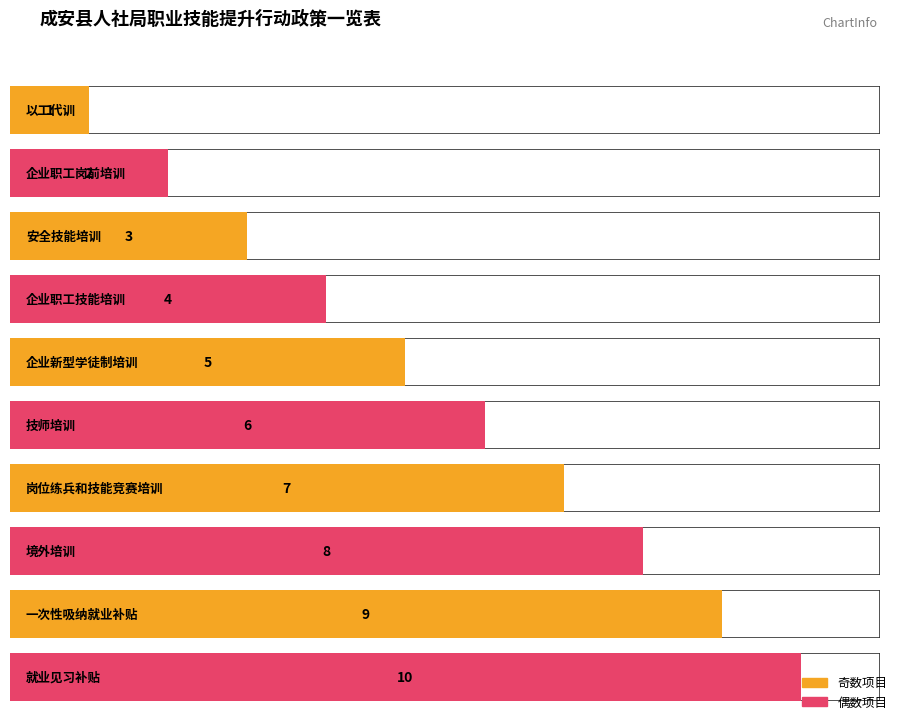

What is the ratio of the value at 岗位练兵和技能竞赛培训 to the value at 企业职工岗前培训?

3.5